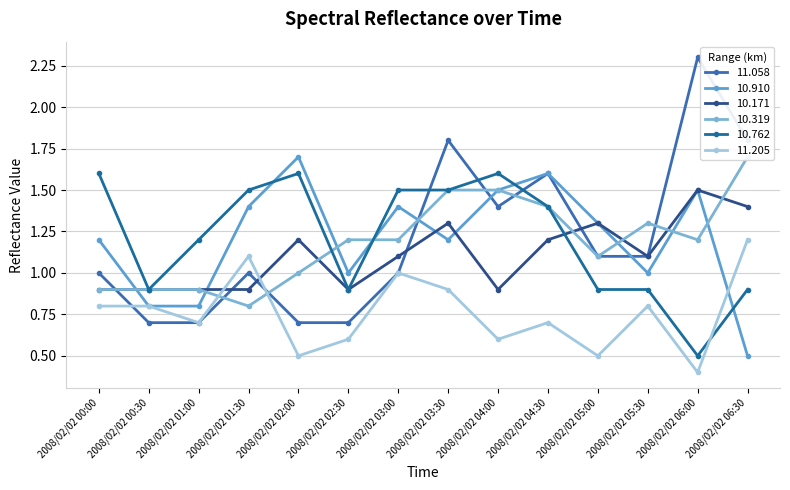

True or false: 11.058 has a value of 0.7 at 2008/02/02 01:00.

True